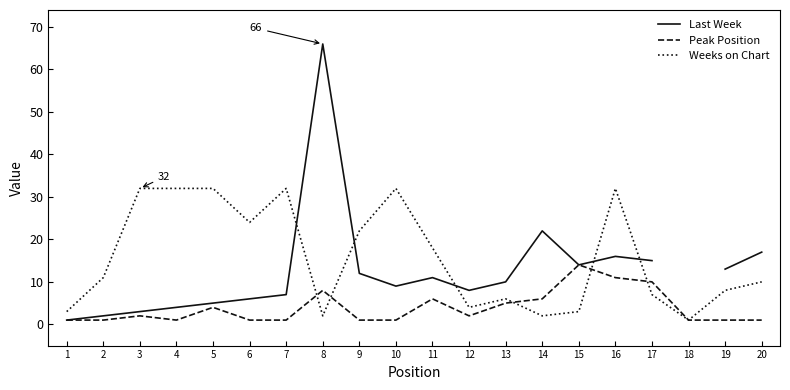

Between 6 and 17, which series saw the biggest shift?

Weeks on Chart